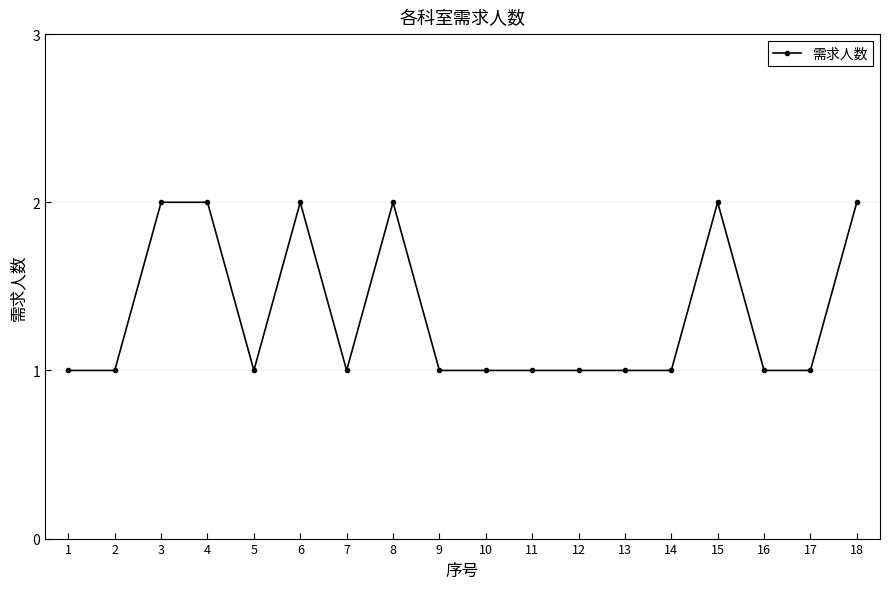

What is the sum of all values?

24